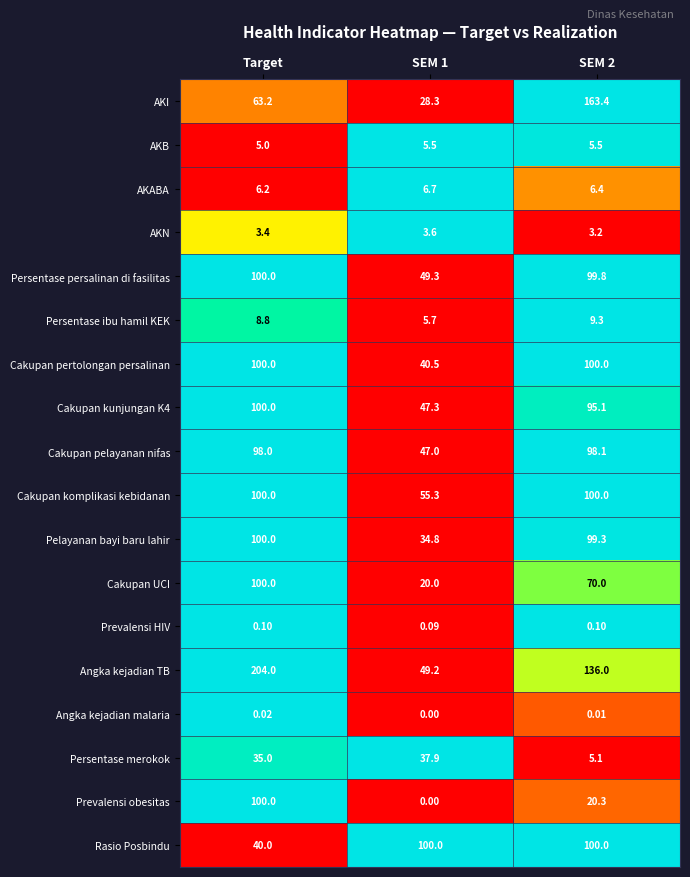

Which series has the widest spread of values?

Angka kejadian TB